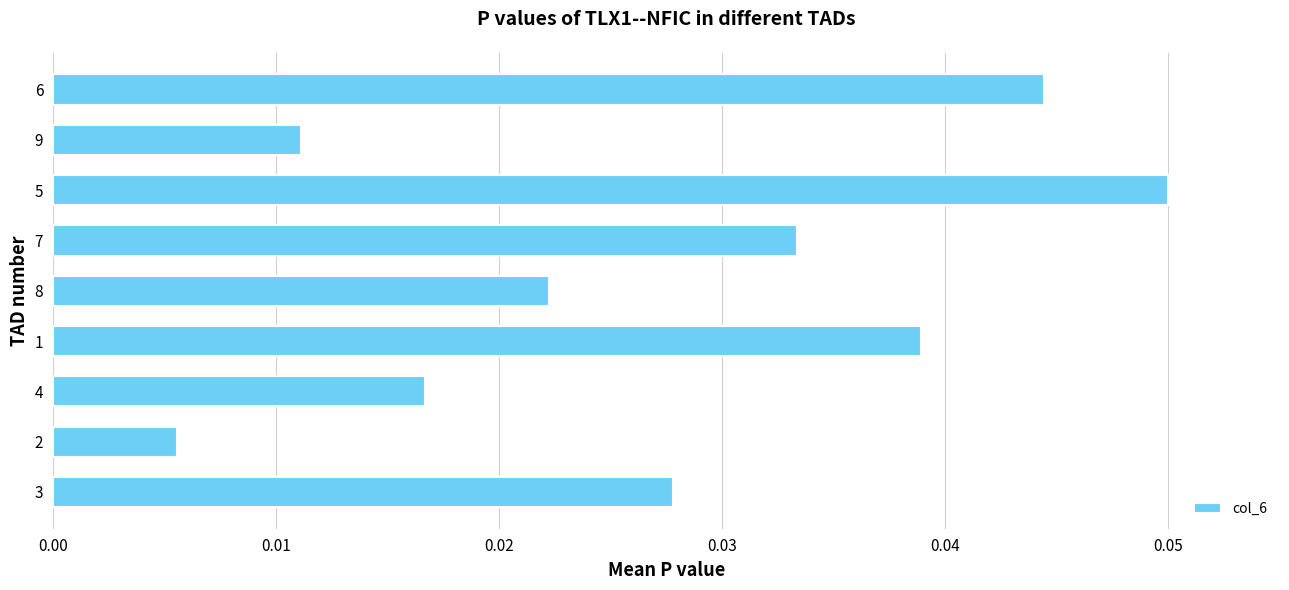

Is it true that the value at 8 is 0.1?

False